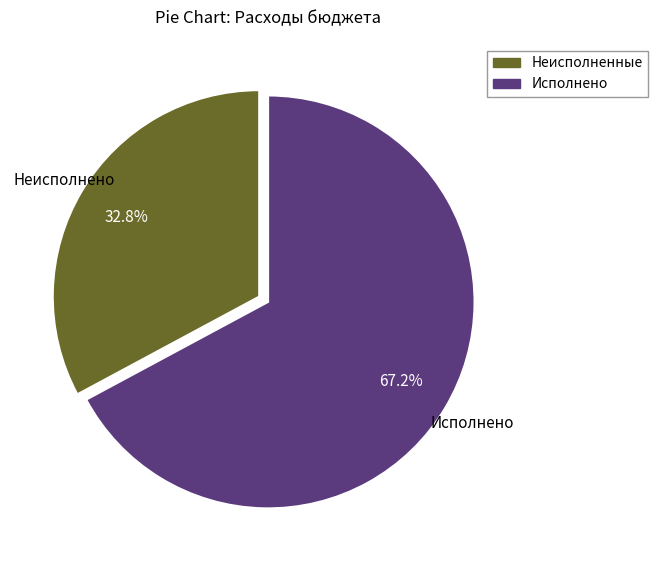

What is the ratio of the value at Неисполненные to the value at Исполнено?

0.5